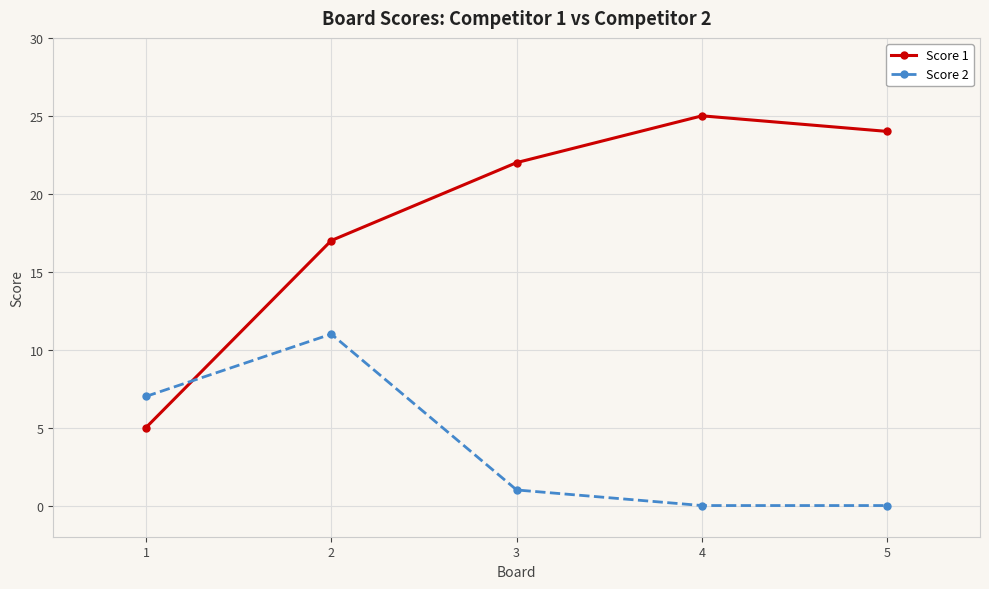

True or false: Score 1 has a value of 17 at 2.

True